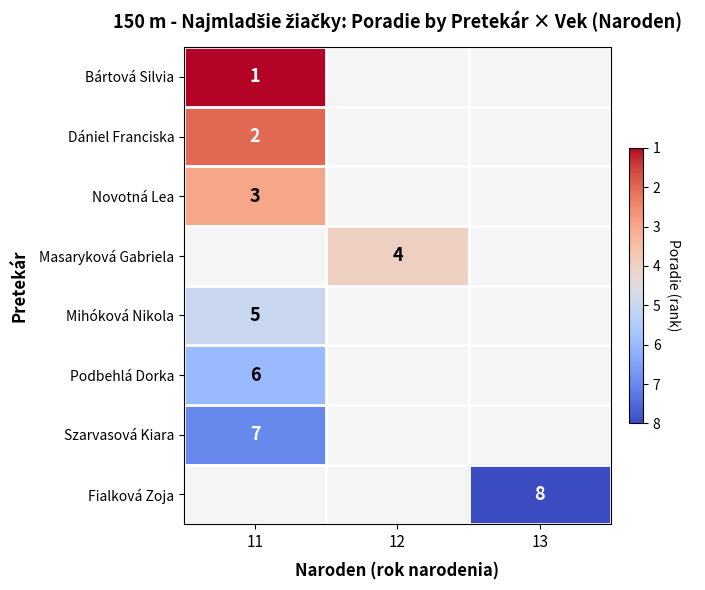

Which series has the largest range (max minus min)?

Bártová Silvia